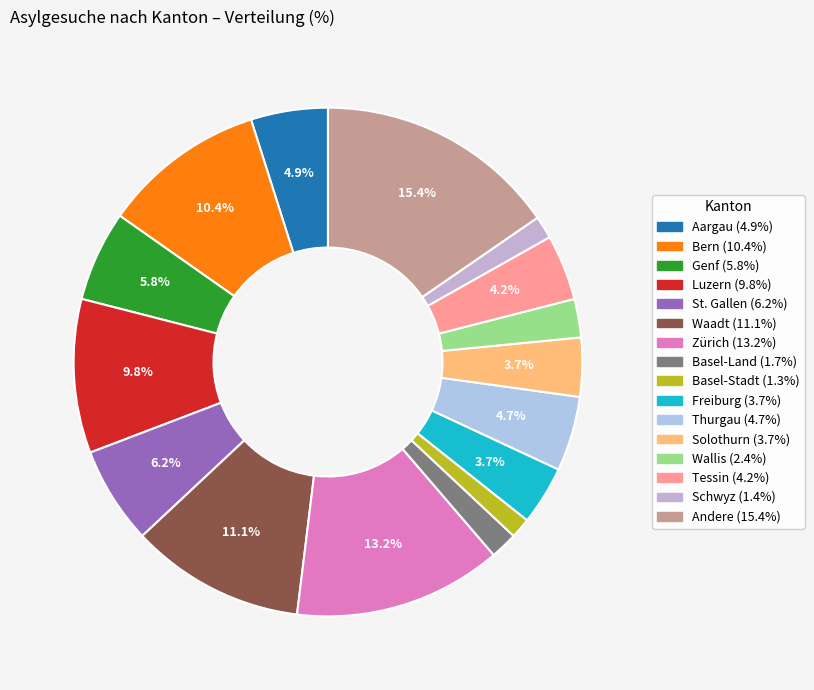

Rank the categories by value from lowest to highest.

Basel-Stadt, Schwyz, Basel-Land, Wallis, Freiburg, Solothurn, Tessin, Thurgau, Aargau, Genf, St. Gallen, Luzern, Bern, Waadt, Zürich, Andere